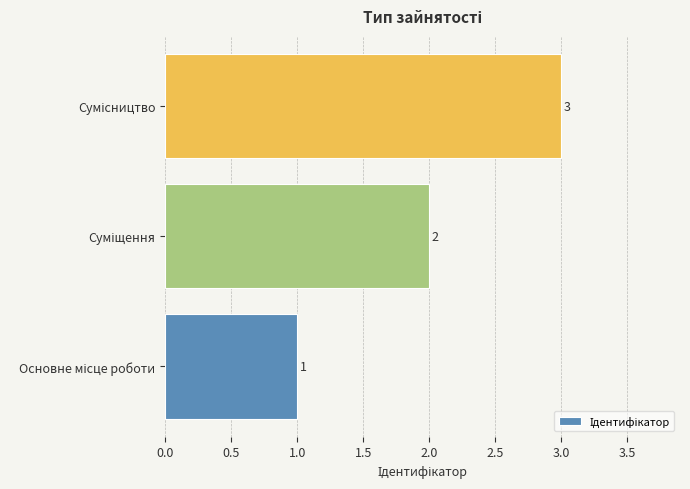

What is the sum of all values?

6